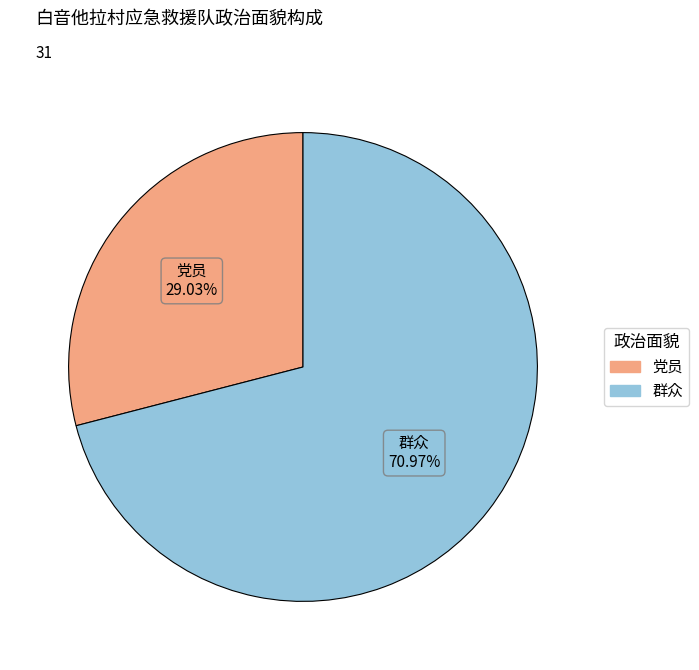

Is the sum of 党员 and 群众 greater than half?

Yes